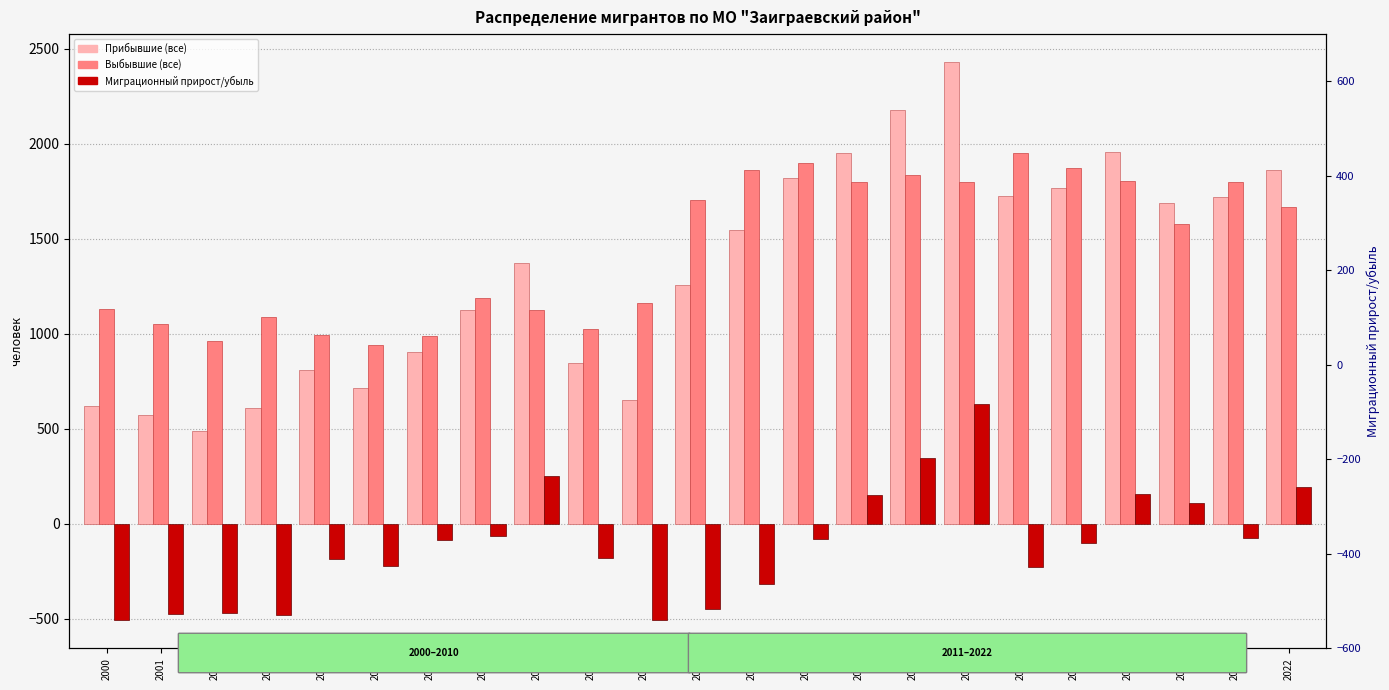

Reading right to left, what are all the values shown in this chart?

Прибывшие (все): 1860	1722	1688	1957	1766	1726	2430	2179	1953	1817	1546	1254	653	843	1371	1123	903	714	809	607	486	574	619
Выбывшие (все): 1667	1798	1577	1802	1870	1952	1799	1836	1800	1899	1862	1703	1163	1024	1122	1189	989	939	994	1090	959	1049	1129
Миграционный прирост/убыль: 193	-76	111	155	-104	-226	631	343	153	-82	-316	-449	-510	-181	249	-66	-86	-225	-185	-483	-473	-475	-510